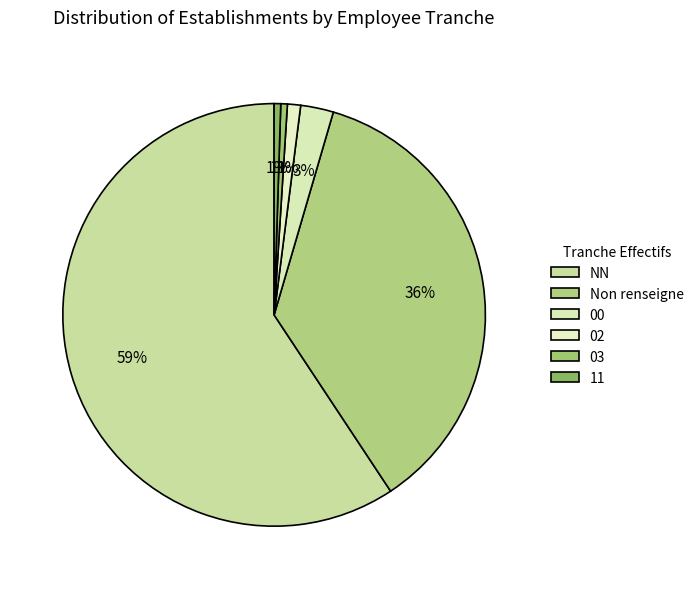

To the nearest percent, what percentage of the pie is 03?

1%